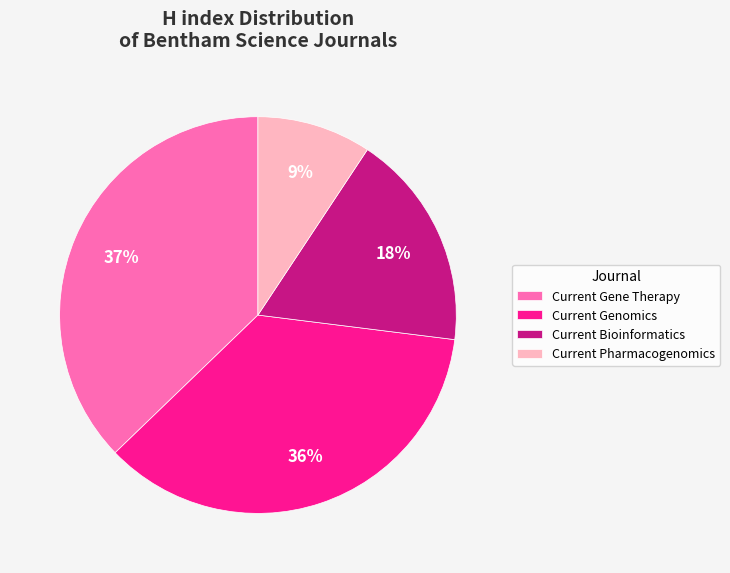

True or false: Current Gene Therapy accounts for 37% of the total.

True